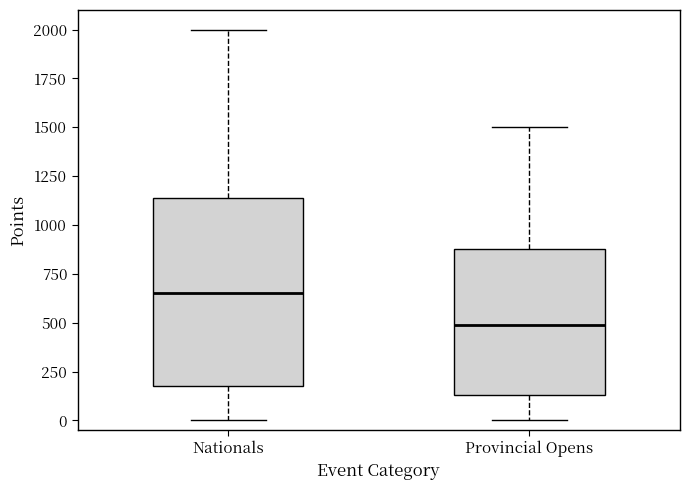

Where is the upper edge of the box for Provincial Opens on the y-axis? The values are not printed on the chart, so give them approximately, as read against the axis.

900